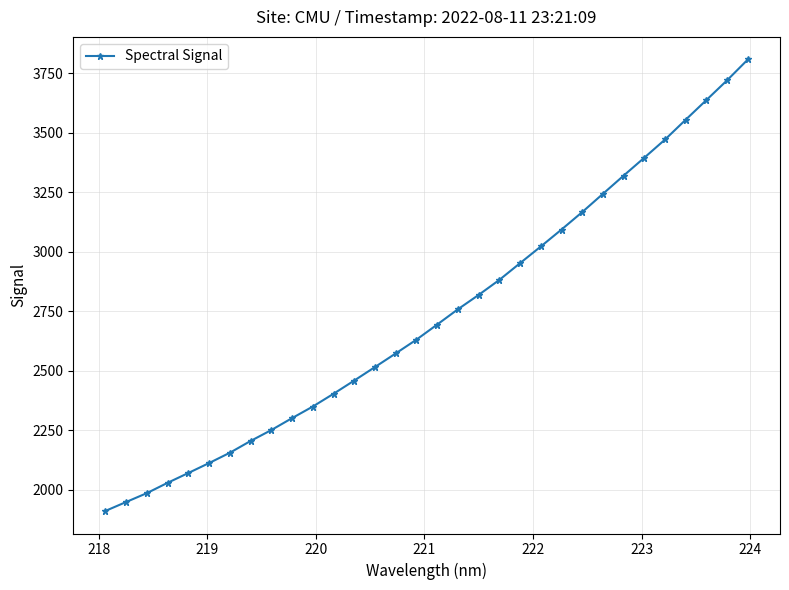

What is the greatest value displayed?

3807.3